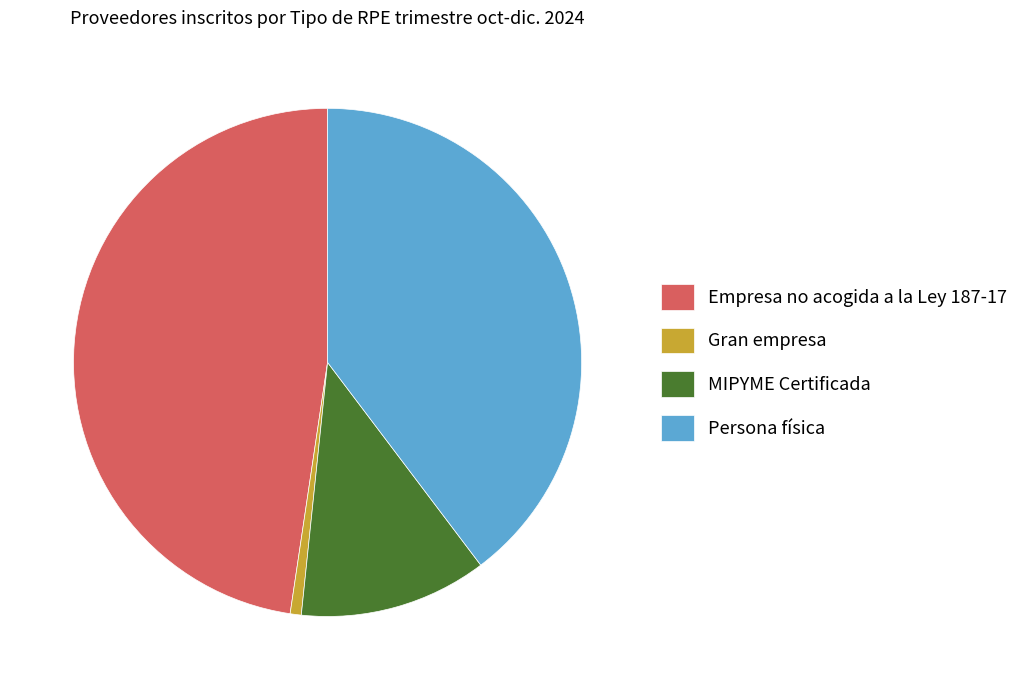

Between Empresa no acogida a la Ley 187-17 and Persona física, which is larger?

Empresa no acogida a la Ley 187-17